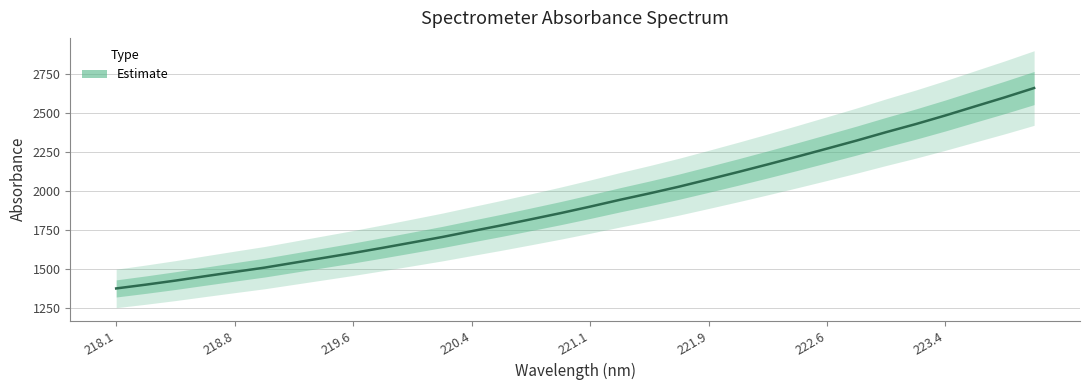

Reading right to left, what are all the values shown in this chart?

2662.9	2602.6	2544.9	2486.7	2431.4	2379.6	2325.4	2273.8	2222.6	2172.5	2123.6	2076.1	2029.3	1986.0	1944.7	1901.2	1859.3	1819.7	1780.7	1743.4	1705.7	1671.0	1636.6	1603.2	1571.7	1540.3	1508.9	1481.6	1453.9	1425.7	1399.7	1375.3